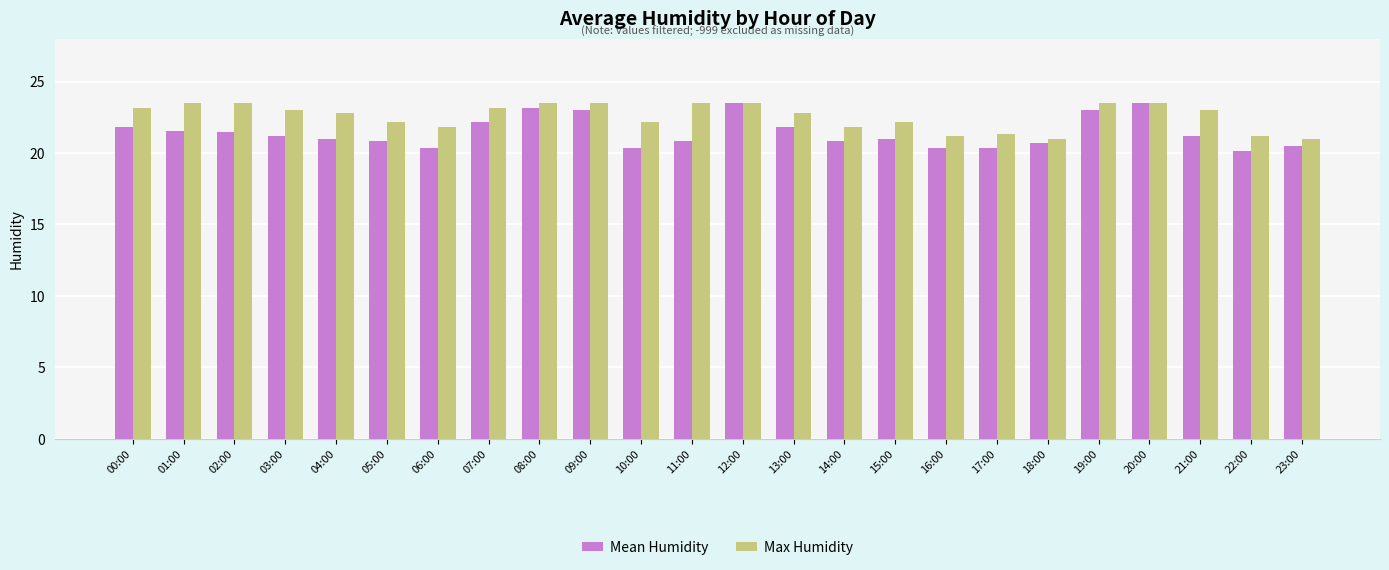

What is the sum of the Max Humidity values at 07:00 and 21:00?

46.2